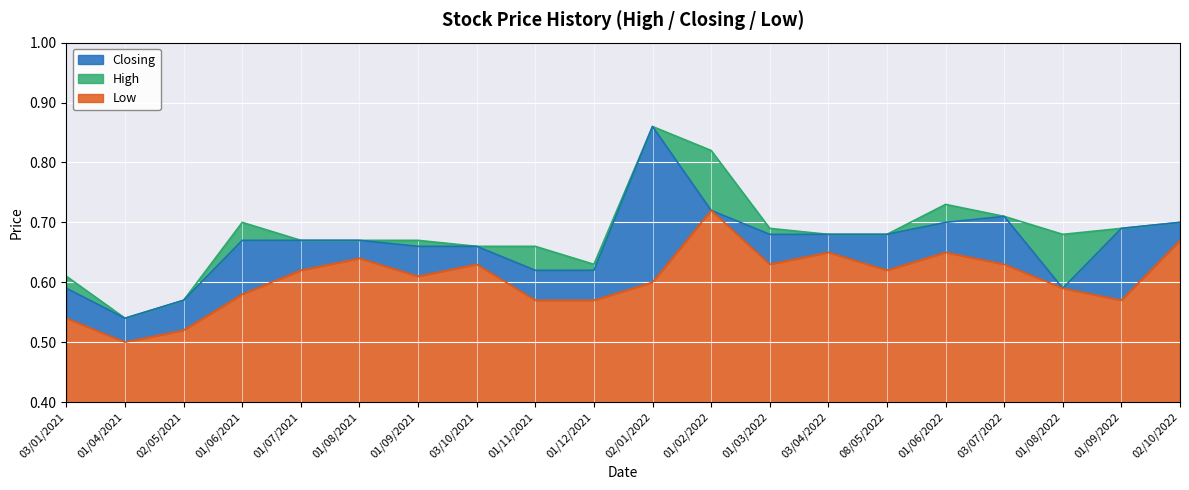

The Low series shows 0.2 at 02/05/2021. True or false?

False